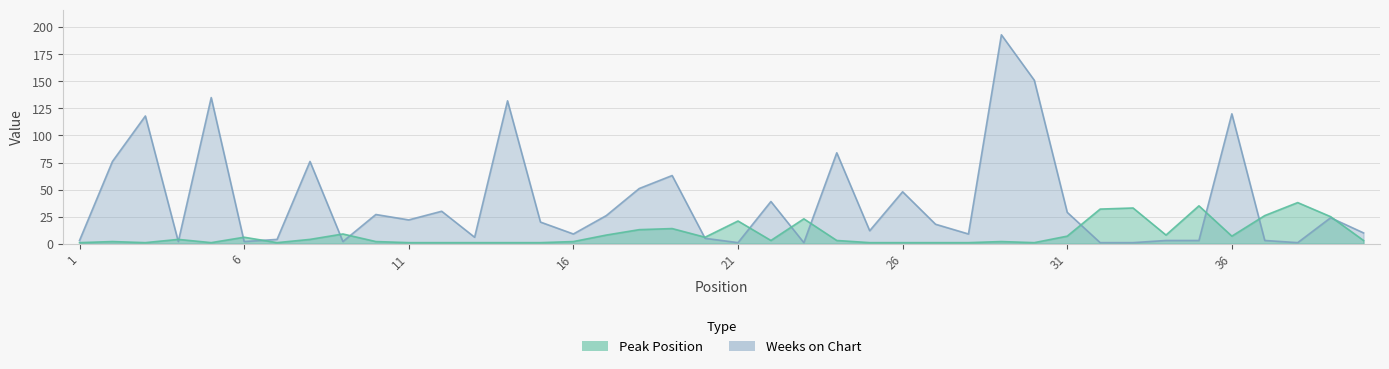

List the labels in order of Weeks on Chart value, smallest first.

21, 23, 32, 33, 38, 4, 6, 9, 1, 34, 35, 37, 7, 20, 13, 16, 28, 40, 25, 27, 15, 11, 39, 17, 10, 31, 12, 22, 26, 18, 19, 2, 8, 24, 3, 36, 14, 5, 30, 29